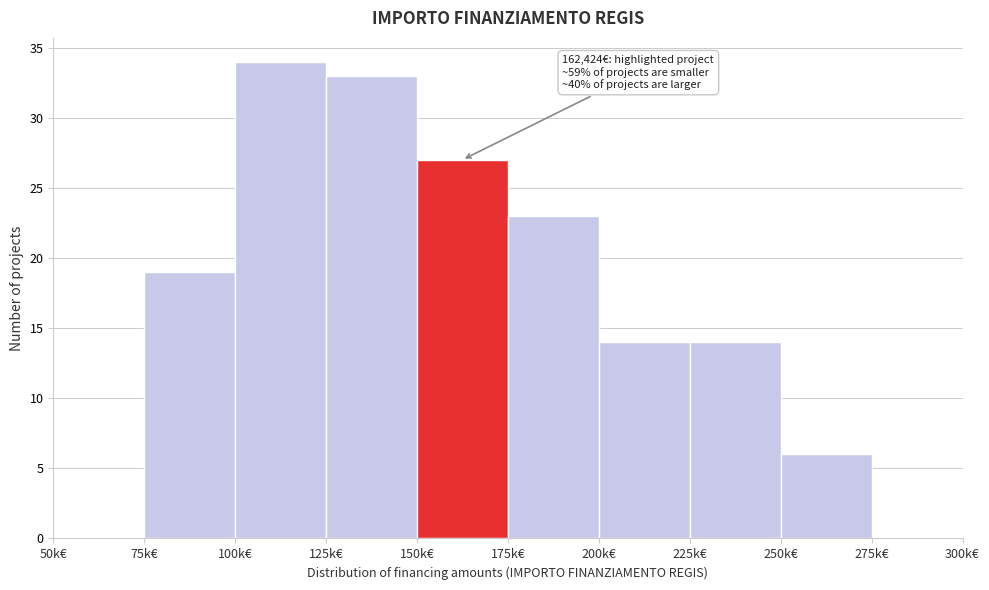

Reading right to left, what are all the values shown in this chart?

275k€=0	250k€=6	225k€=14	200k€=14	175k€=23	150k€=27	125k€=33	100k€=34	75k€=19	50k€=0